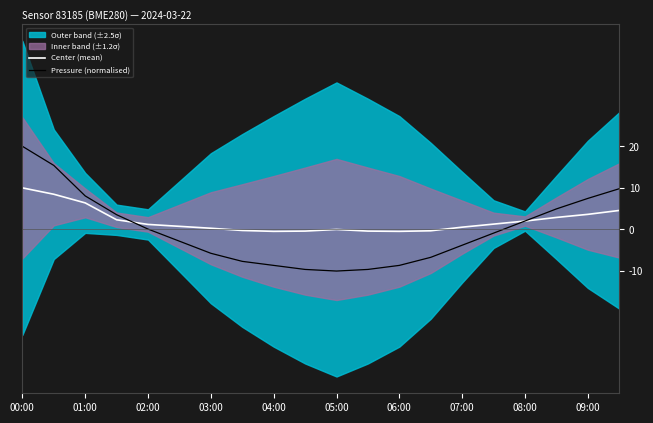

What is the value of the Pressure (normalised) point at the 10th from the left?

-9.6